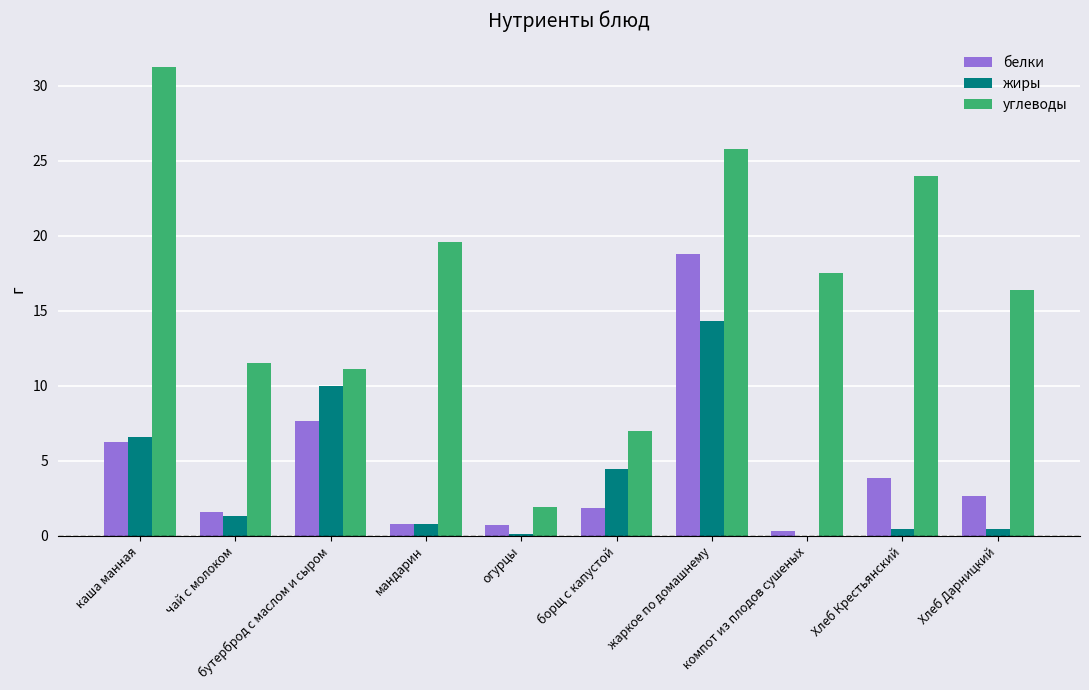

What is the average value of the углеводы series?

16.6